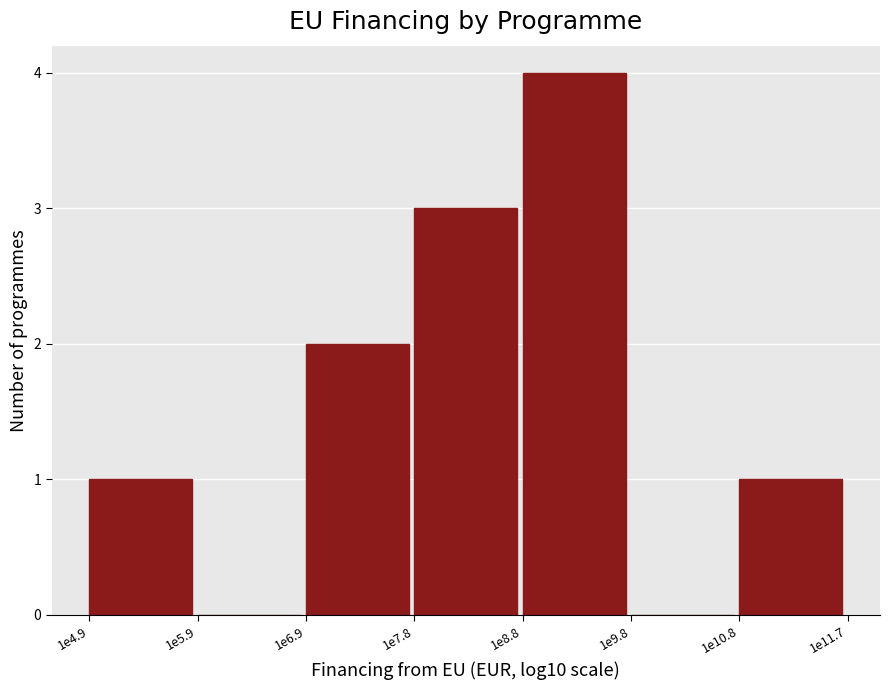

Reading right to left, extract all data points from this chart.

1e10.8=1	1e9.8=0	1e8.8=4	1e7.8=3	1e6.9=2	1e5.9=0	1e4.9=1